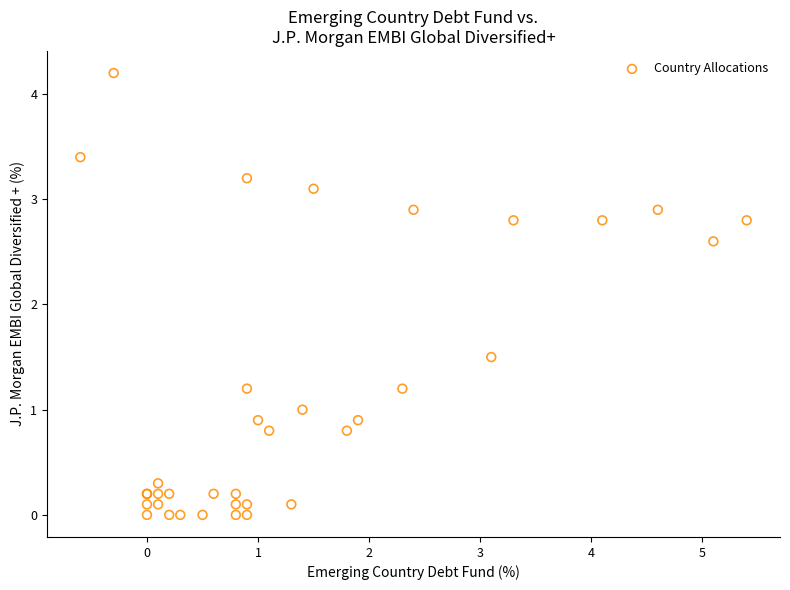

What Y value in the scatter plot is closest to 2?

1.5